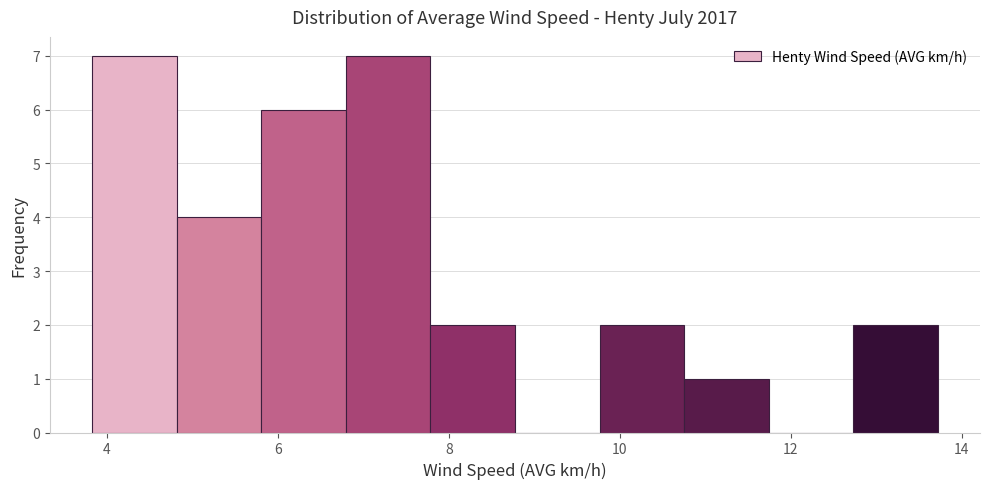

How tall is the bar that spans 4.8 to 5.8 on the x-axis? Neither the bar edges nor the heights are printed on the chart, so give them approximately, as read against the axes.

4